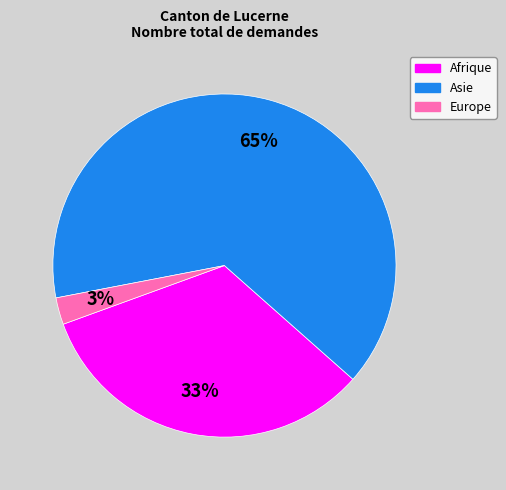

How many segments does this pie chart have?

3